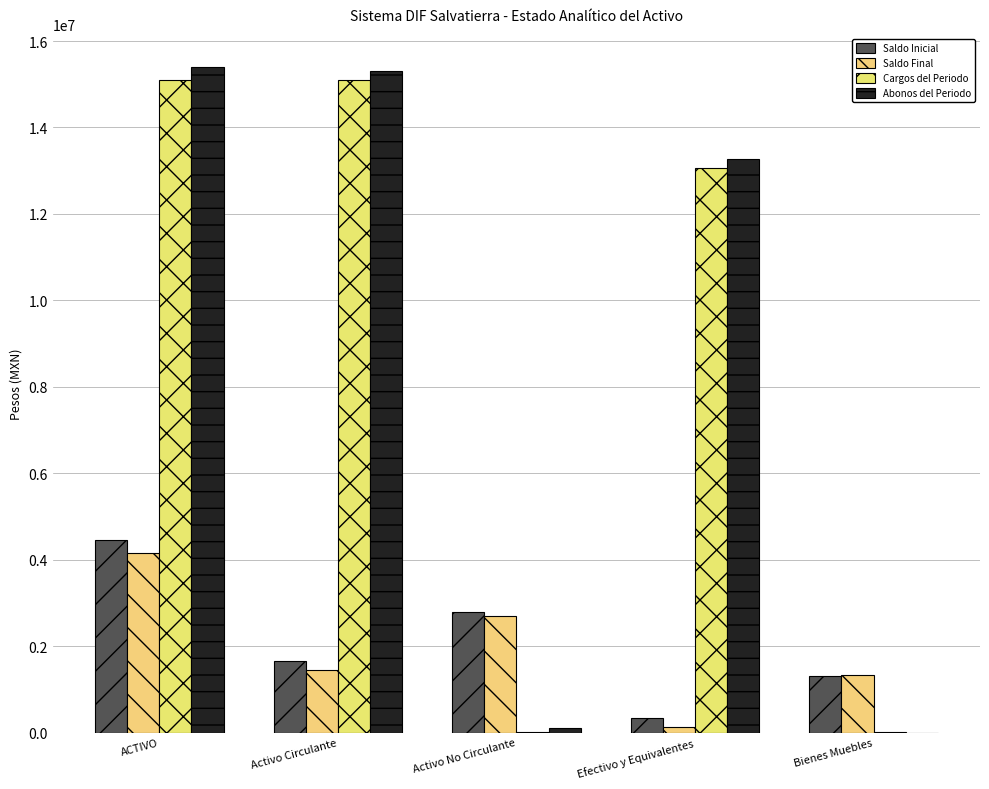

Count the number of data series in this chart.

4